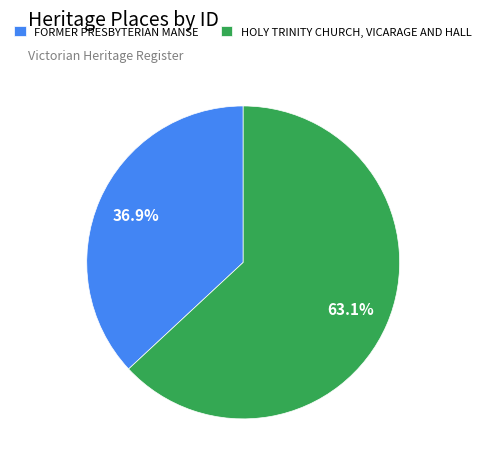

To the nearest percent, what is the combined percentage of HOLY TRINITY CHURCH, VICARAGE AND HALL and FORMER PRESBYTERIAN MANSE?

100%